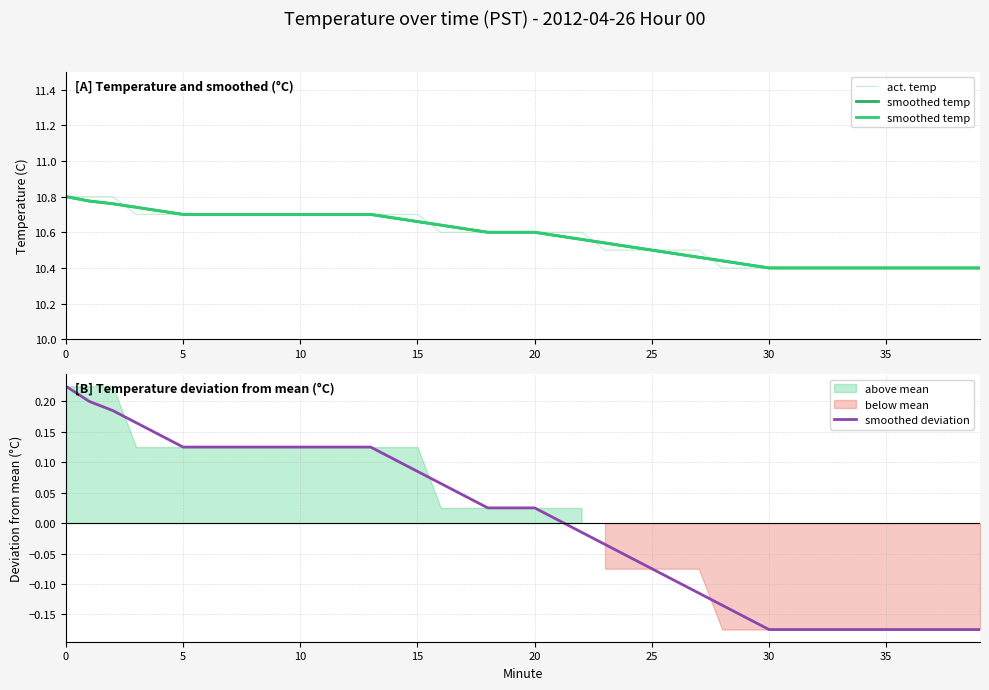

Is it true that smoothed temp equals 17.3 at 26?

False